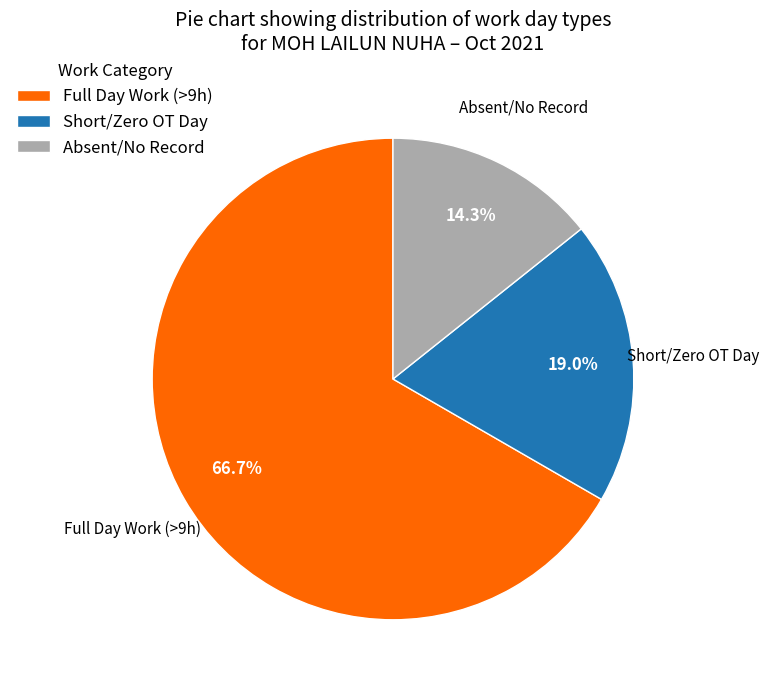

Rank the categories by value from highest to lowest.

Full Day Work (>9h), Short/Zero OT Day, Absent/No Record